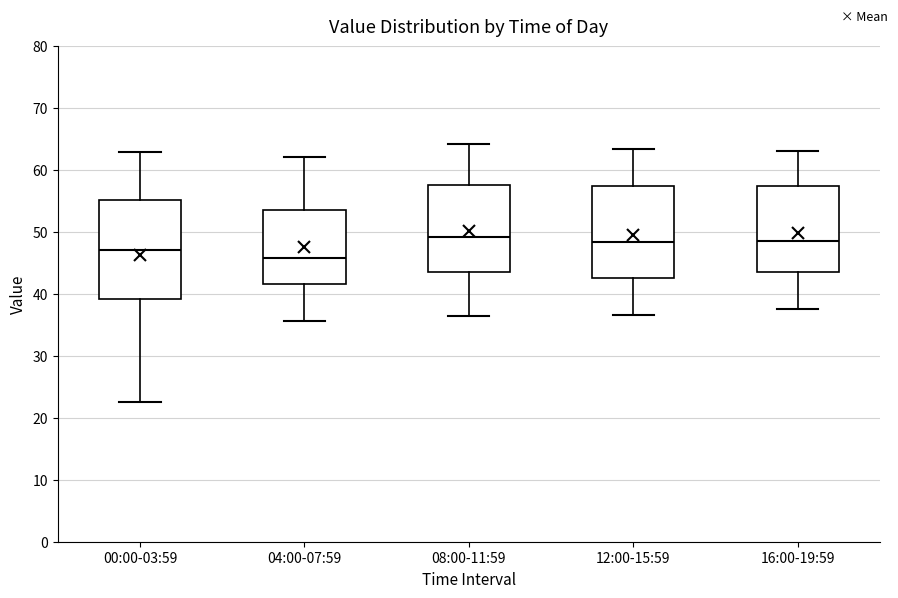

Comparing the boxes themselves (not the whiskers), which one is the tallest?

00:00-03:59